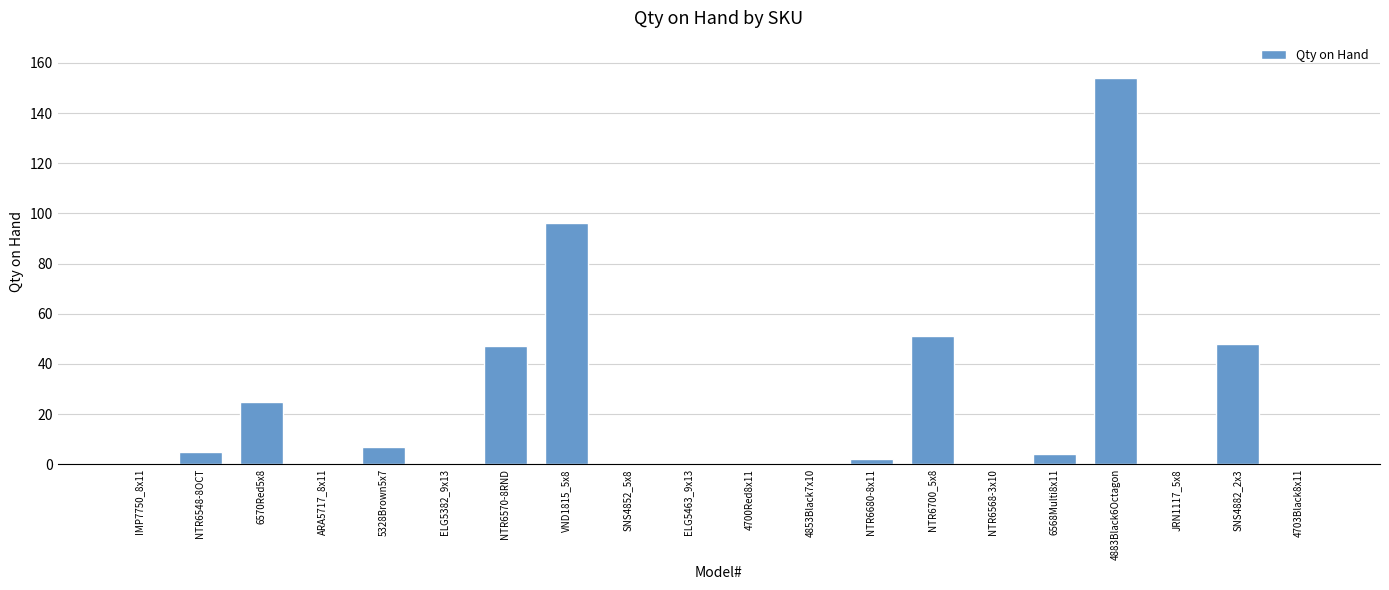

Reading left to right, transcribe all the data shown in this chart.

IMP7750_8x11=0	NTR6548-8OCT=5	6570Red5x8=25	ARA5717_8x11=0	5328Brown5x7=7	ELG5382_9x13=0	NTR6570-8RND=47	VND1815_5x8=96	SNS4852_5x8=0	ELG5463_9x13=0	4700Red8x11=0	4853Black7x10=0	NTR6680-8x11=2	NTR6700_5x8=51	NTR6568-3x10=0	6568Multi8x11=4	4883Black6Octagon=154	JRN1117_5x8=0	SNS4882_2x3=48	4703Black8x11=0